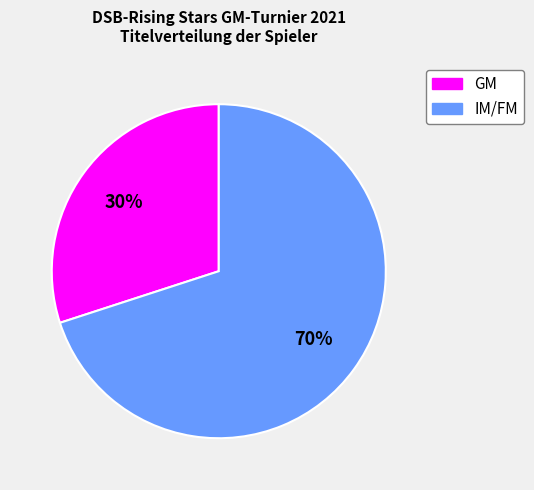

Which slice is the smallest?

GM